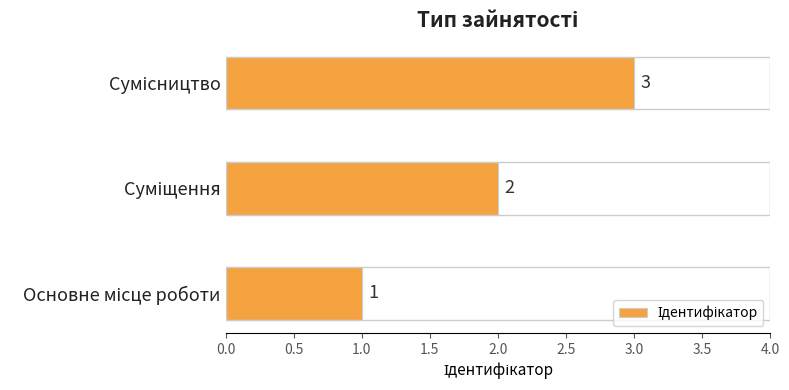

What is the sum of all values?

6